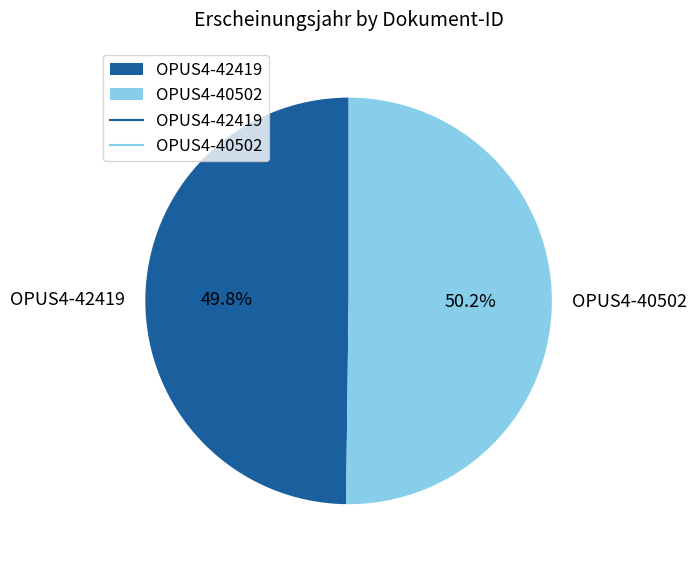

Does any single category account for the majority?

Yes